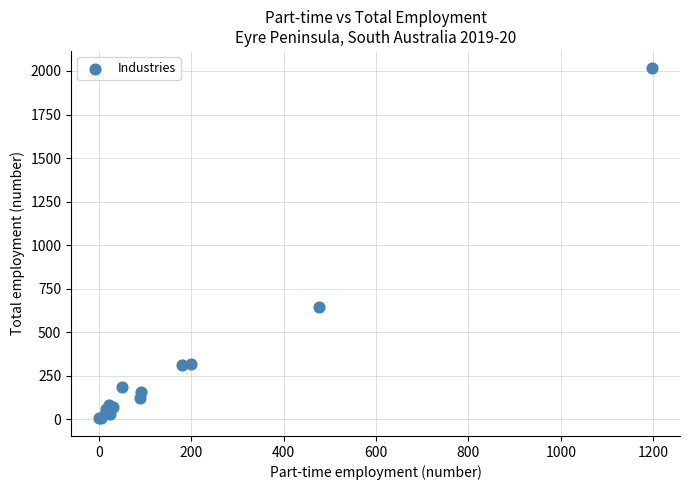

What Y value in the scatter plot is closest to 1009?

641.6